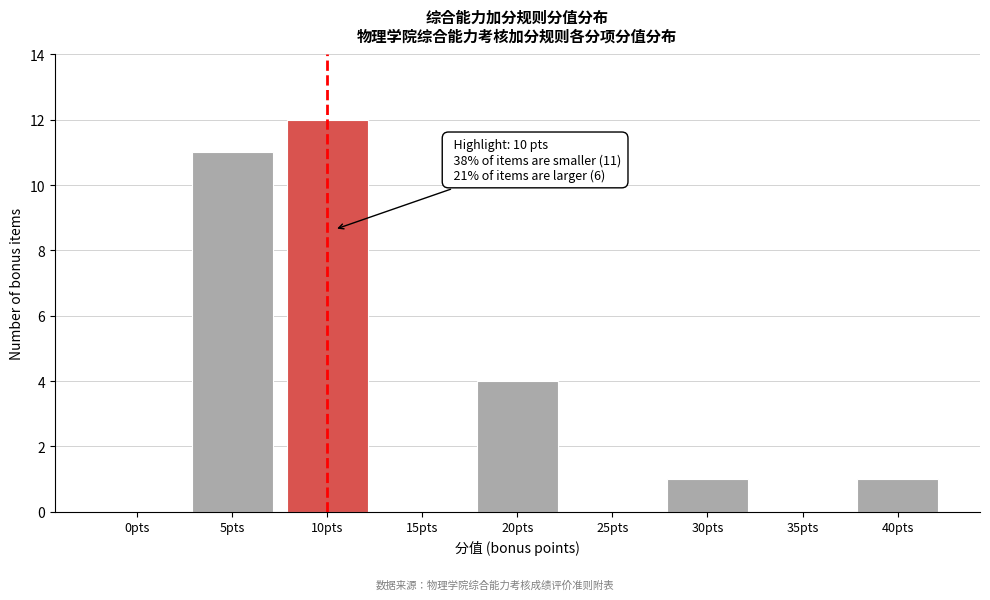

Reading left to right, what are all the values shown in this chart?

0pts=0	5pts=11	10pts=12	15pts=0	20pts=4	25pts=0	30pts=1	35pts=0	40pts=1